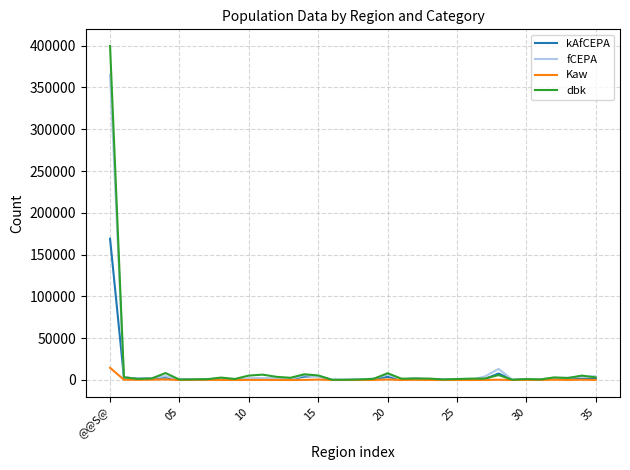

Rank the series by their maximum value, from lowest to highest.

Kaw, kAfCEPA, fCEPA, dbk